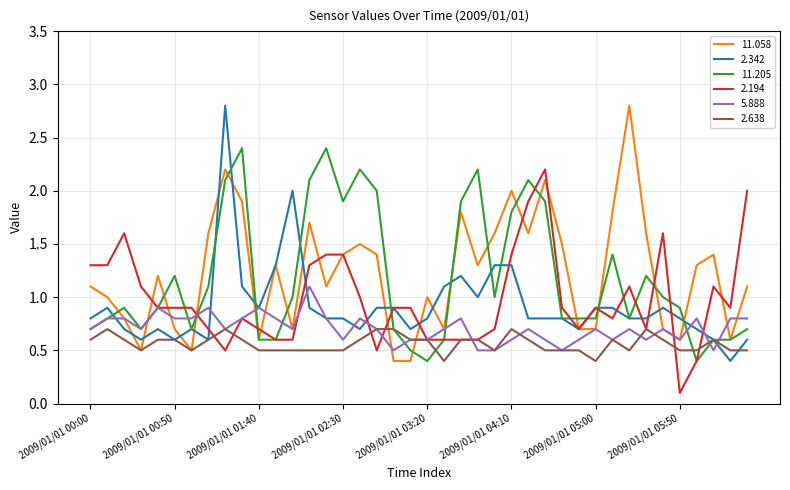

What is the average value of the 2.194 series?

1.0